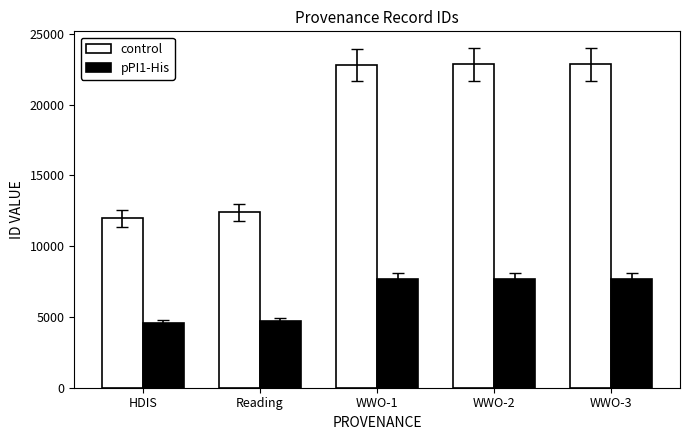

Rank the series by their average value, from lowest to highest.

pPI1-His, control